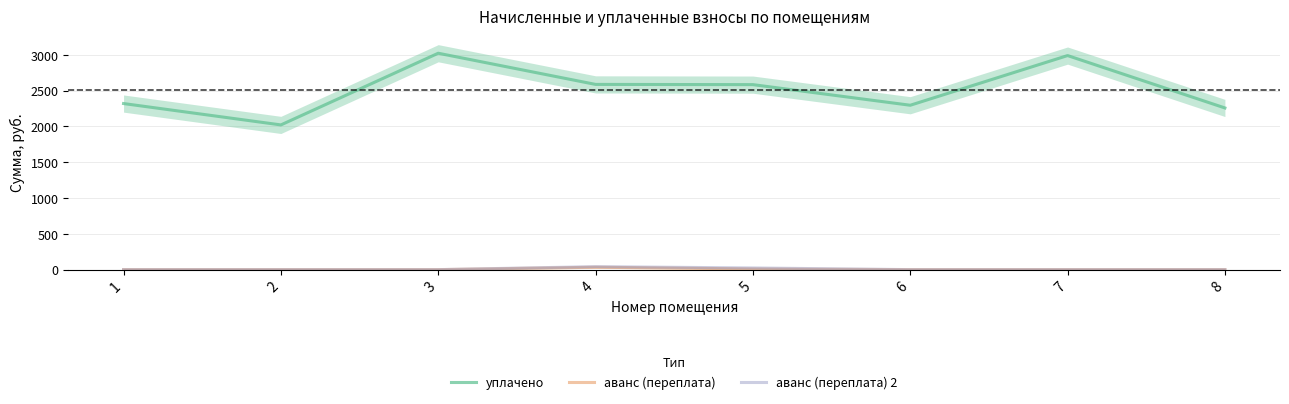

Does the chart display data point markers on the line(s)?

No